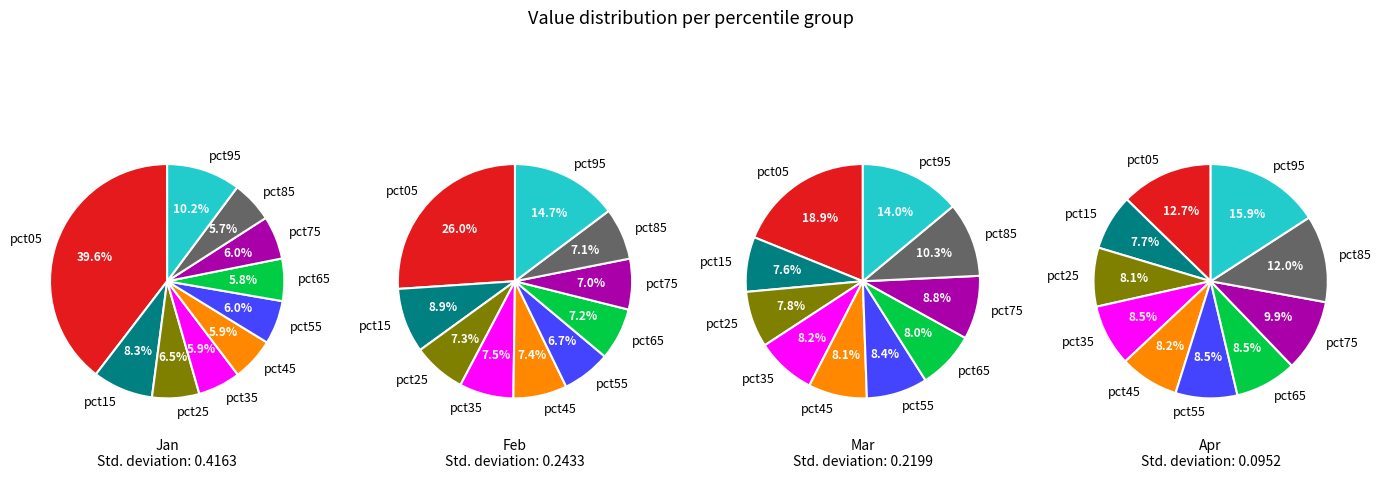

Rank the categories by value from highest to lowest.

pct05, pct95, pct15, pct25, pct55, pct75, pct45, pct35, pct65, pct85